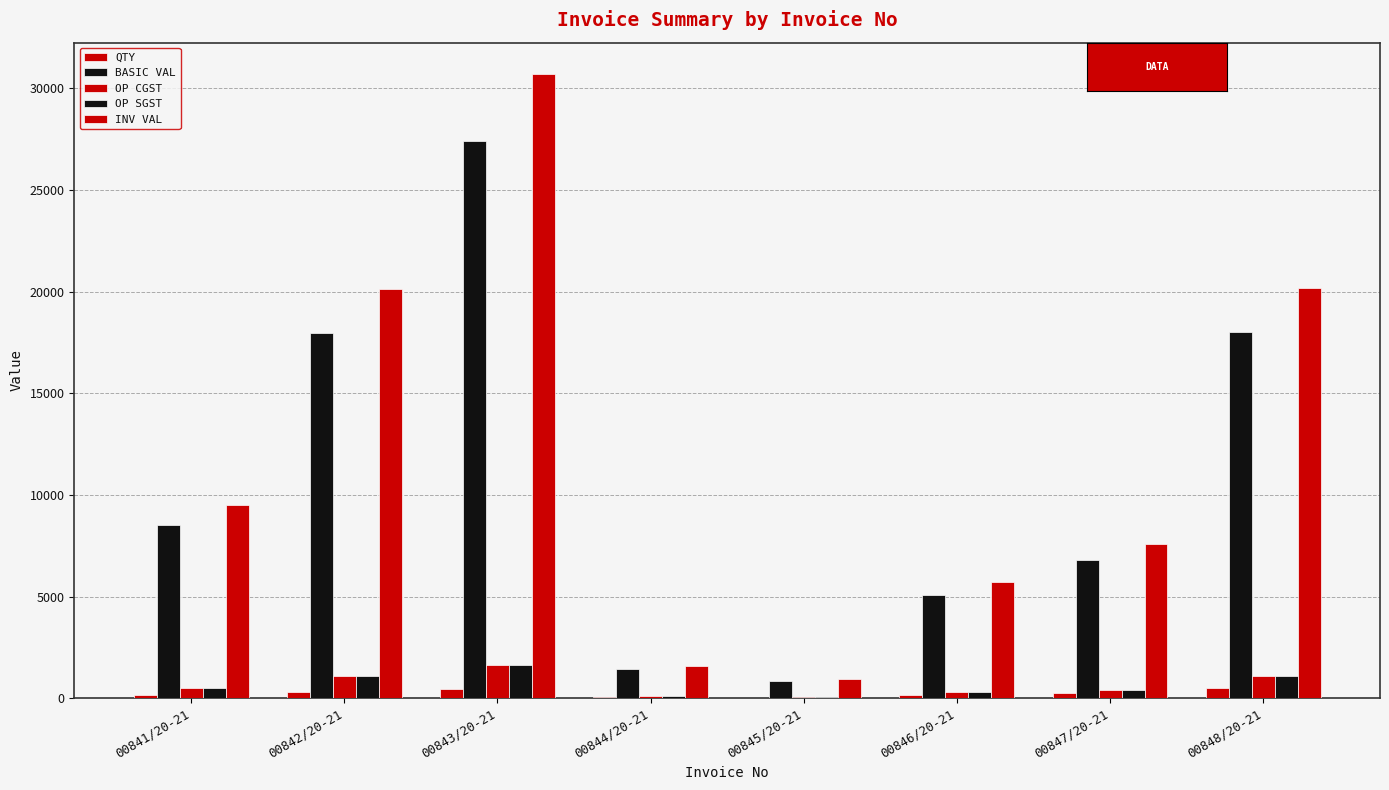

Are the bars horizontal?

No